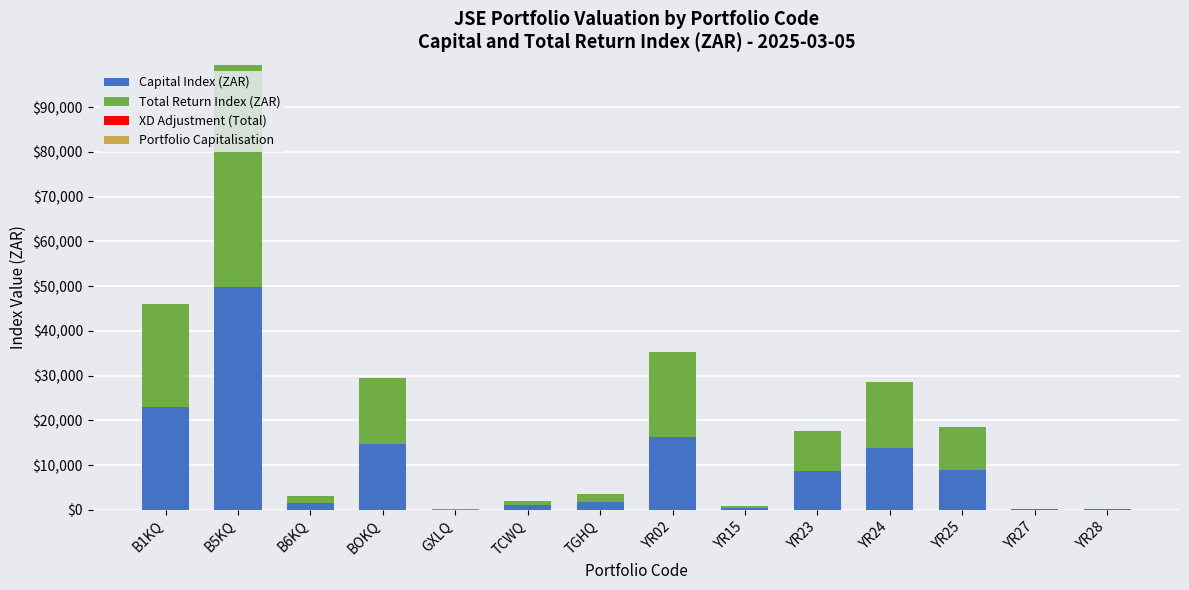

Where is Capital Index (ZAR) nearest to the value 24901?

B1KQ